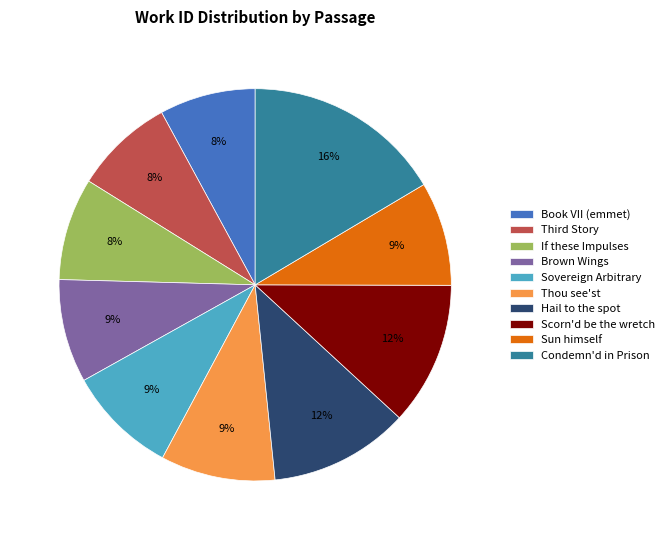

To the nearest percent, what percentage of the pie is Sovereign Arbitrary?

9%